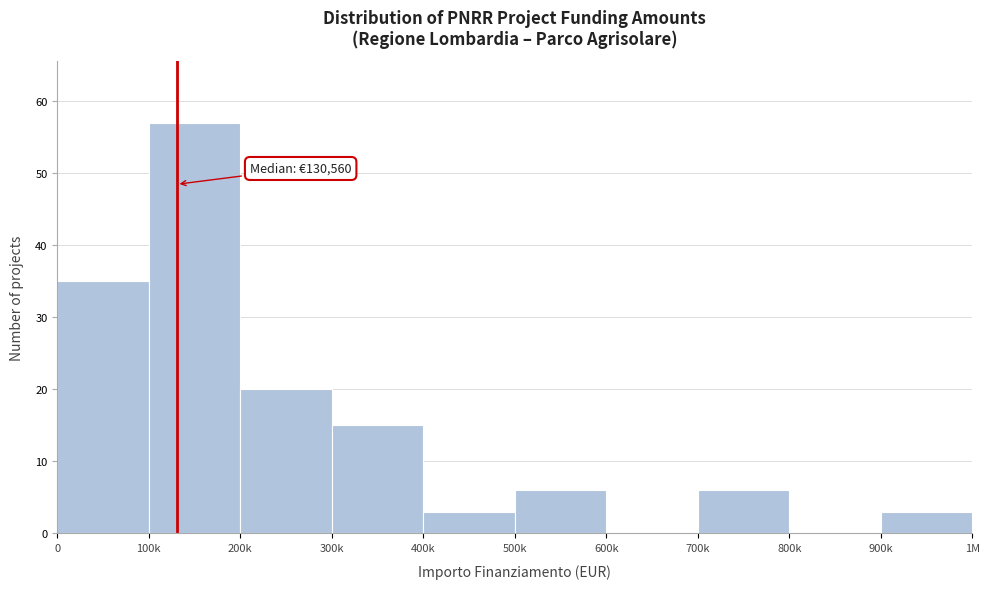

Reading left to right, transcribe all the data shown in this chart.

0=35	100k=57	200k=20	300k=15	400k=3	500k=6	600k=0	700k=6	800k=0	900k=3